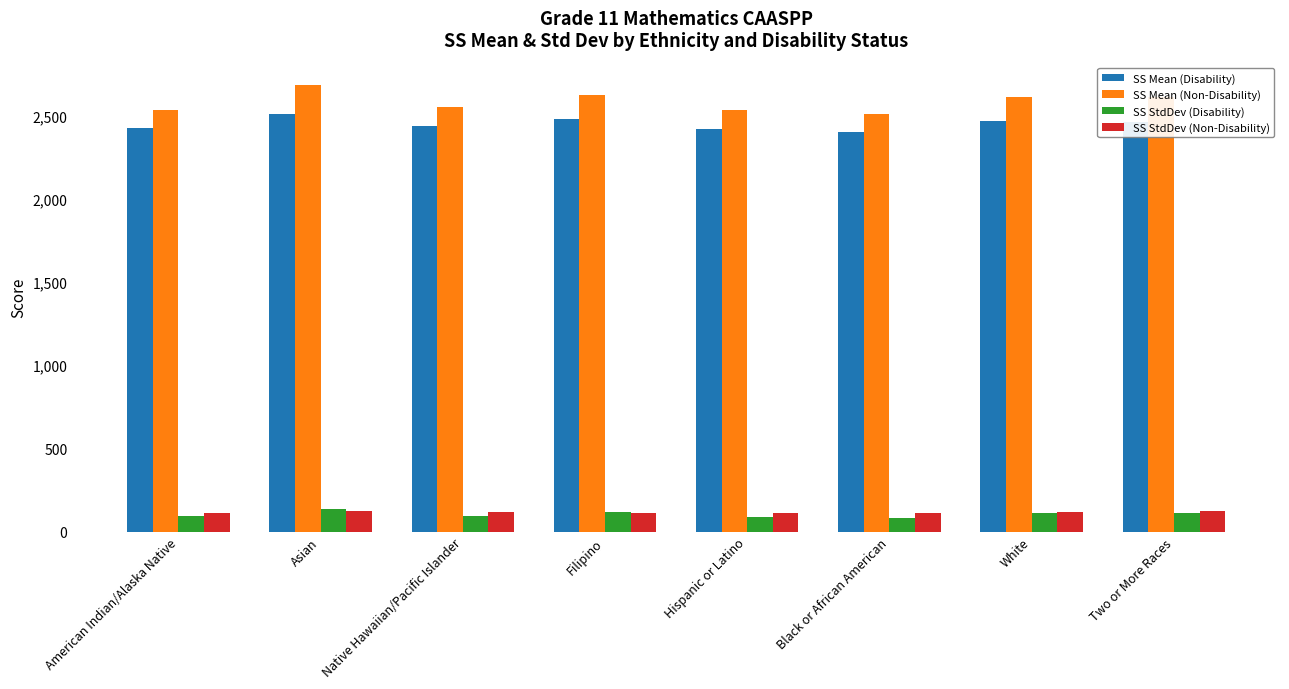

At which category is the sum across all series the highest?

Asian